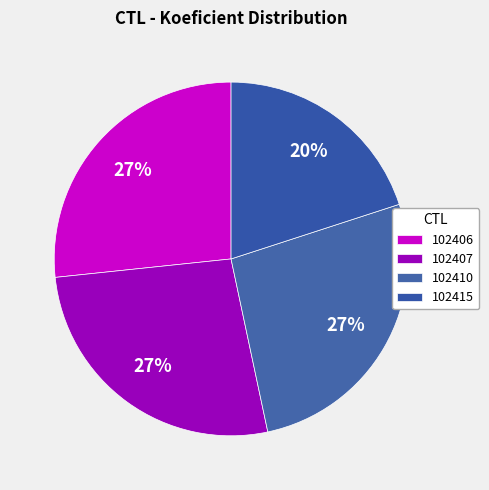

Which slice is the smallest?

102415